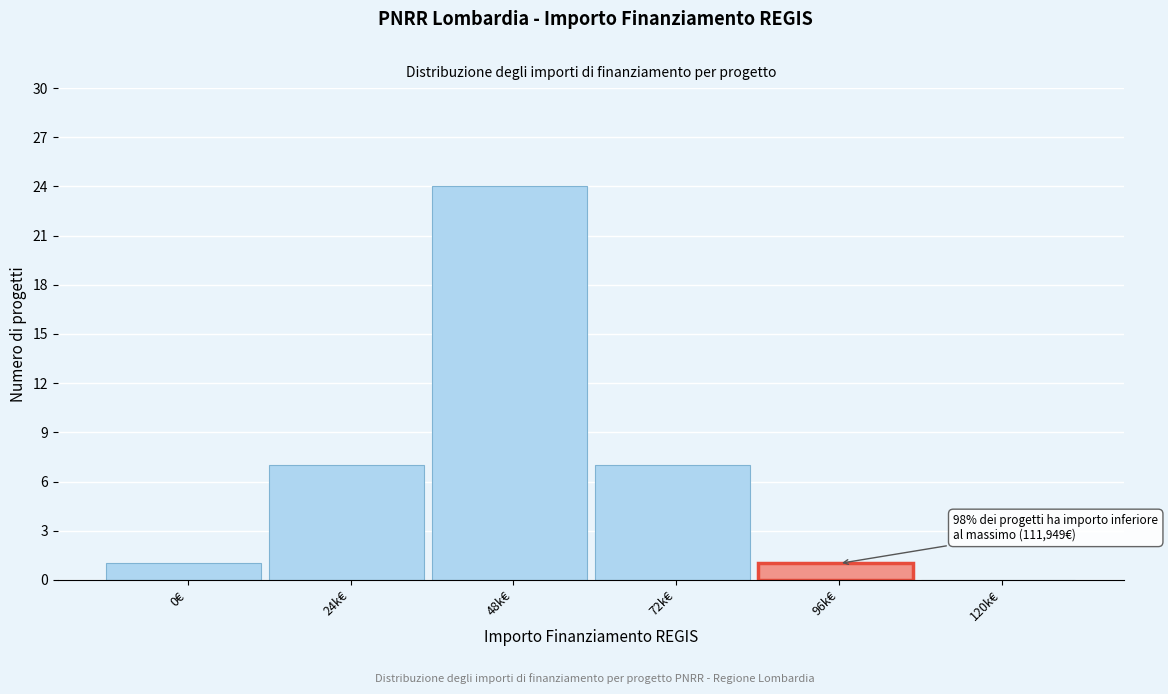

Reading left to right, transcribe all the data shown in this chart.

0€=1	24k€=7	48k€=24	72k€=7	96k€=1	120k€=0